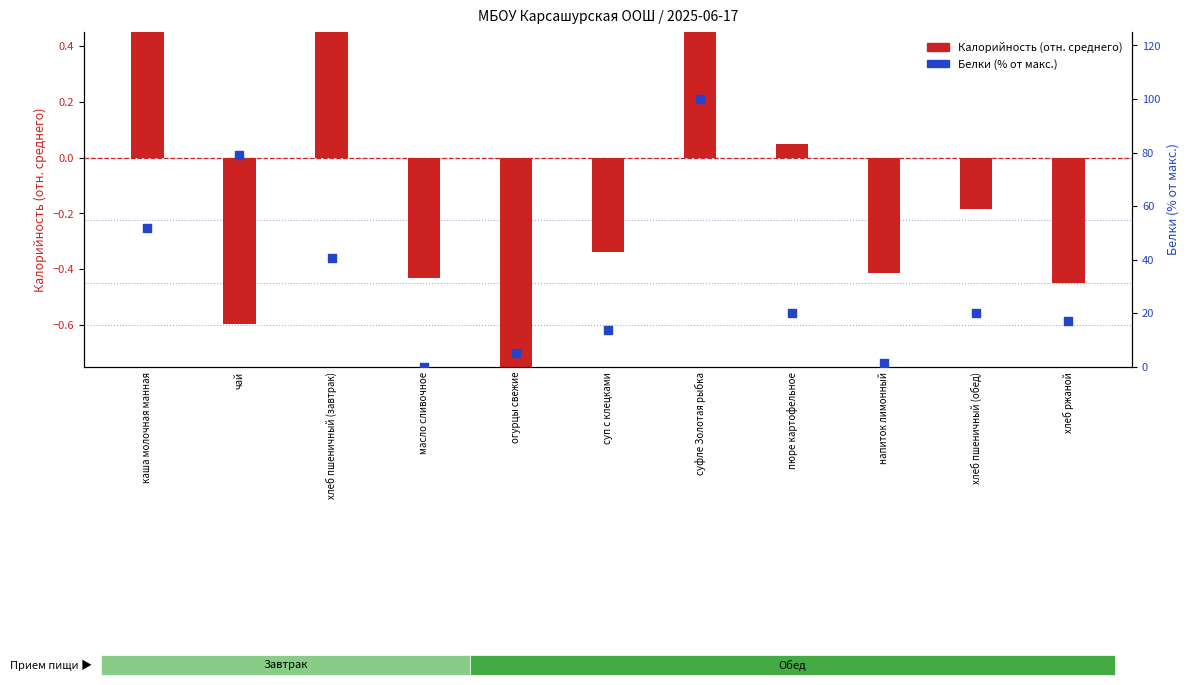

Is the value of Белки (% от макс.) at масло сливочное greater than the value of Калорийность (отн. среднего) at чай?

Yes